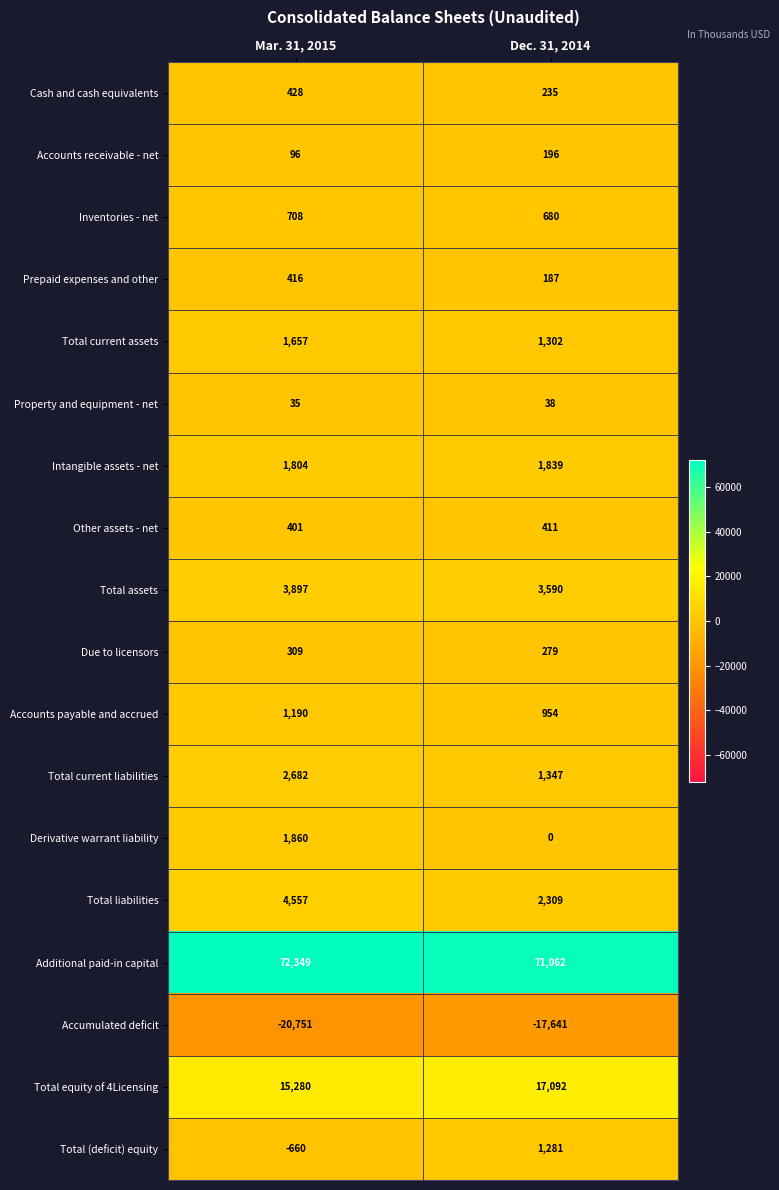

What value does the Total (deficit) equity series have at Mar. 31, 2015?

-660